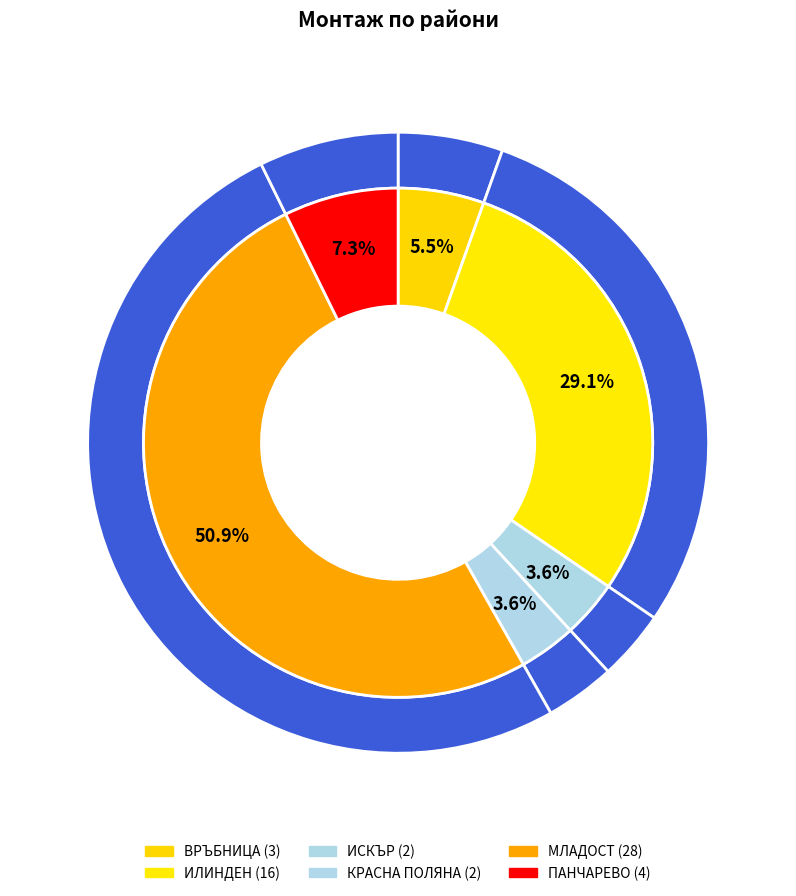

True or false: ВРЪБНИЦА accounts for 5% of the total.

True